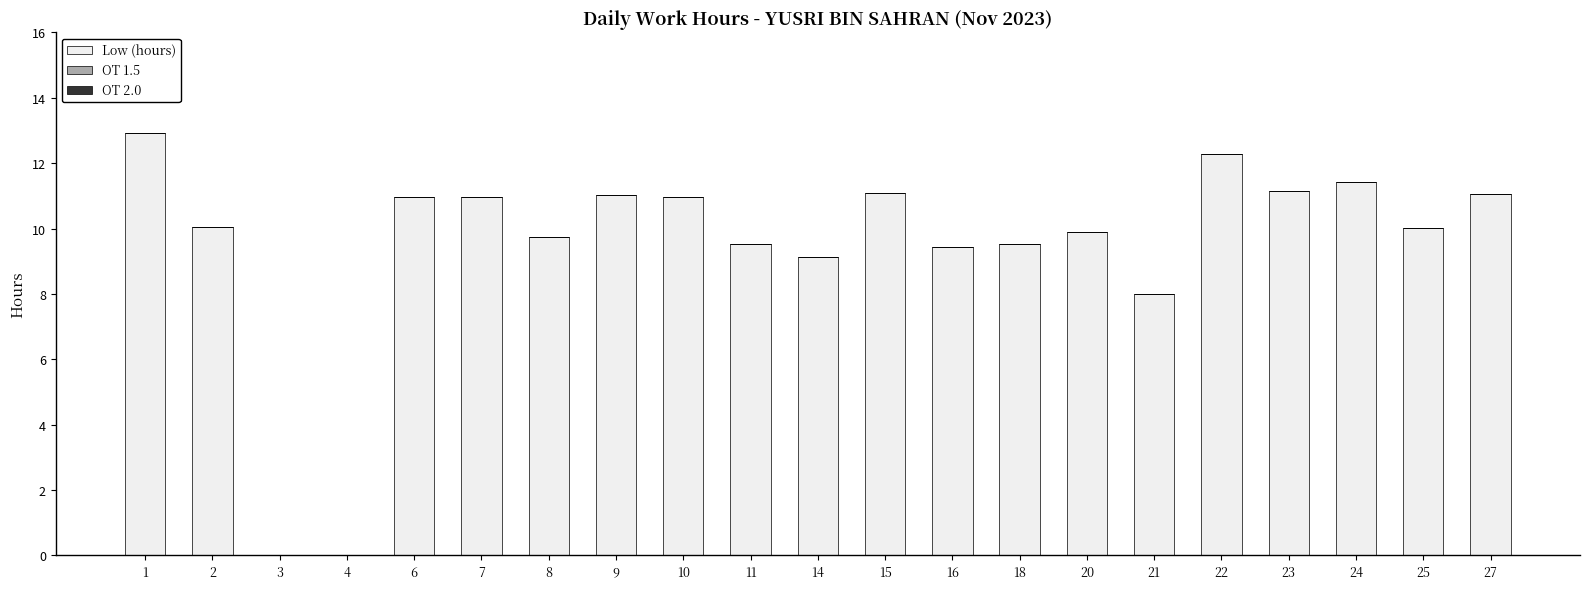

The chart shows a value of 11.1 at 23. True or false?

True